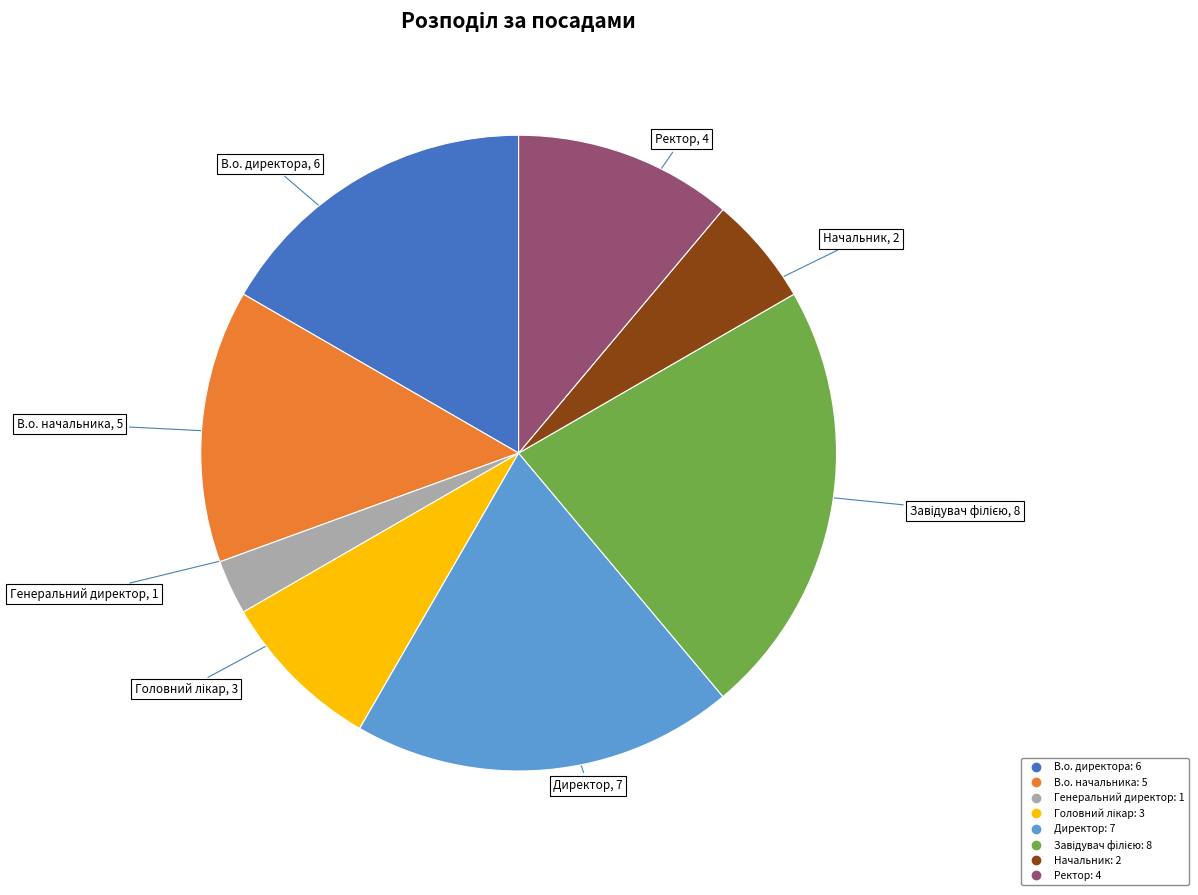

Is it true that В.о. директора is 28% of the pie?

False